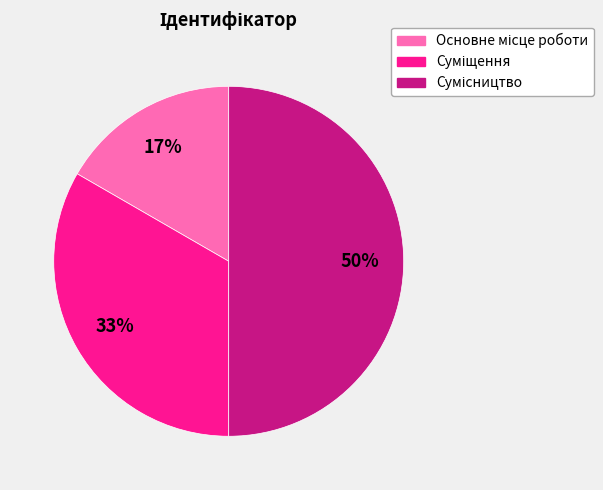

To the nearest percent, what is the average slice percentage?

33%